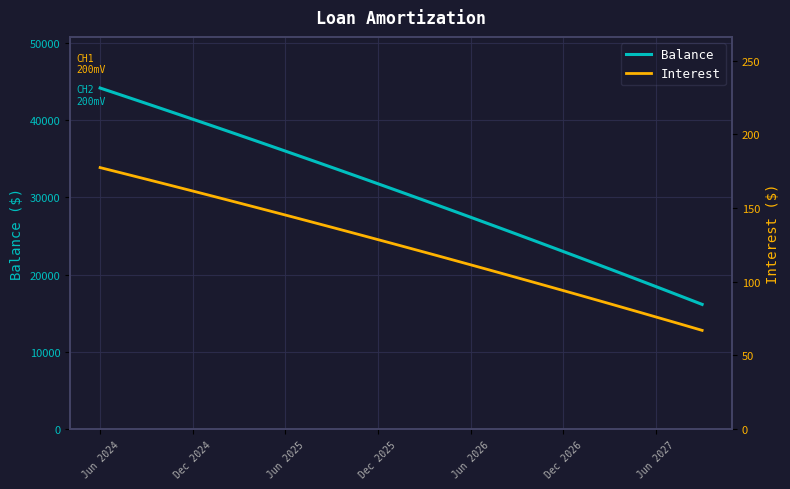

Reading left to right, what are all the values shown in this chart?

Balance: 44180.0	43514.0	42845.0	42173.0	41499.0	40822.0	40142.0	39460.0	38775.0	38087.0	37397.0	36704.0	36008.0	35309.0	34608.0	33904.0	33197.0	32487.0	31774.0	31059.0	30341.0	29620.0	28896.0	28169.0	27439.0	26706.0	25971.0	25233.0	24492.0	23748.0	23001.0	22251.0	21498.0	20742.0	19983.0	19221.0	18456.0	17688.0	16917.0	16143.0
Interest: 177.5	174.9	172.2	169.6	166.9	164.3	161.6	158.9	156.2	153.5	150.8	148.0	145.3	142.5	139.8	137.0	134.2	131.4	128.6	125.8	122.9	120.1	117.2	114.4	111.5	108.6	105.7	102.8	99.9	97.0	94.0	91.0	88.1	85.1	82.1	79.1	76.1	73.1	70.0	67.0